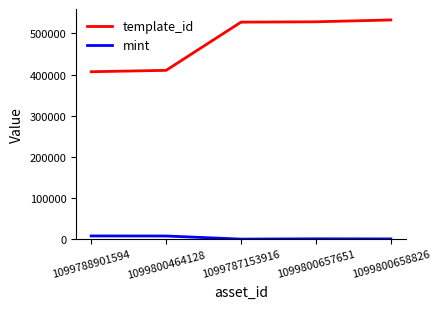

True or false: mint and template_id cross at least once.

False